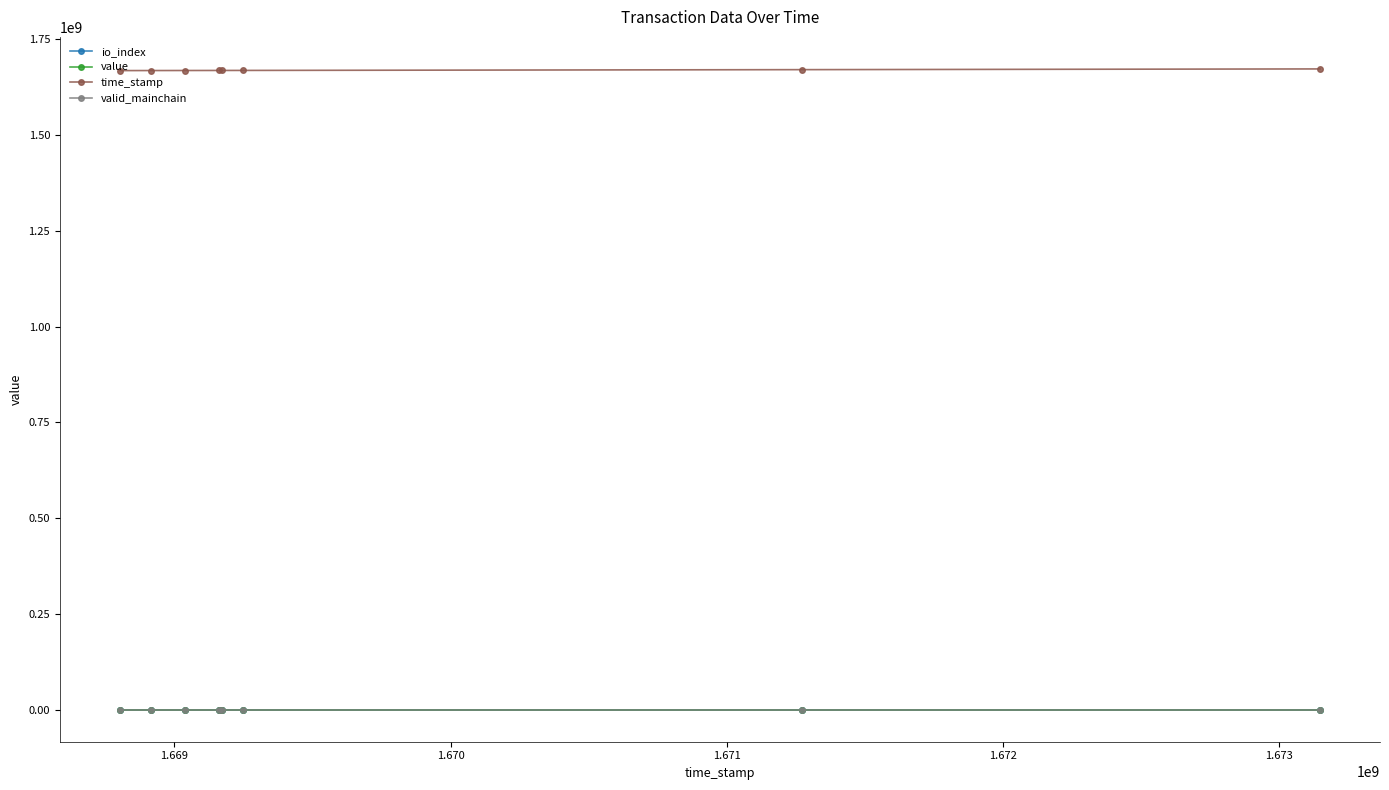

True or false: valid_mainchain and time_stamp cross at least once.

False